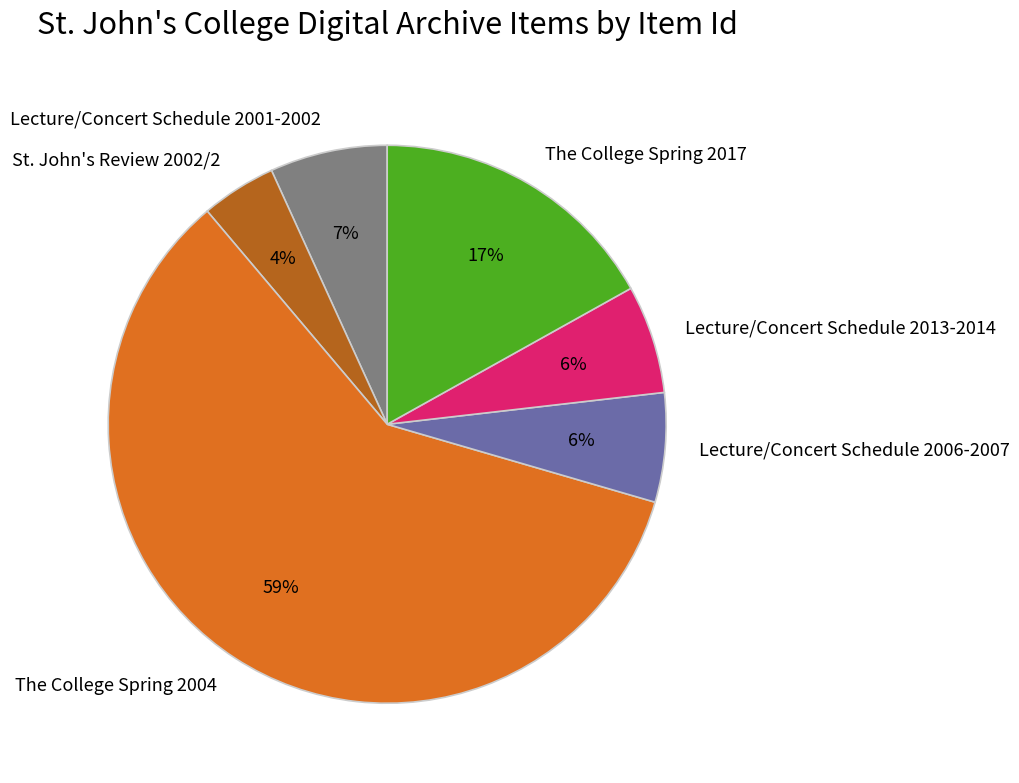

Between St. John's Review 2002/2 and The College Spring 2004, which is larger?

The College Spring 2004